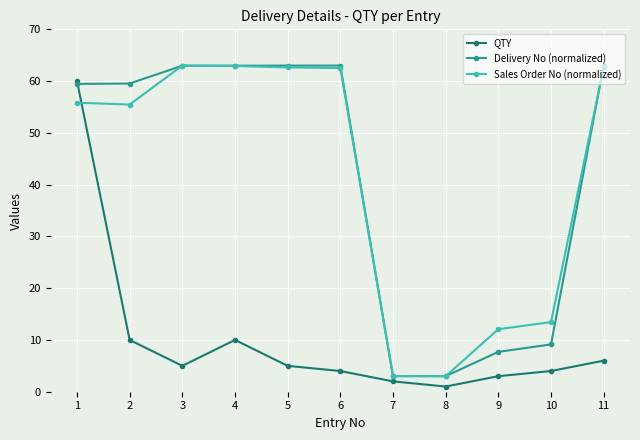

Where is the first local maximum for QTY?

4